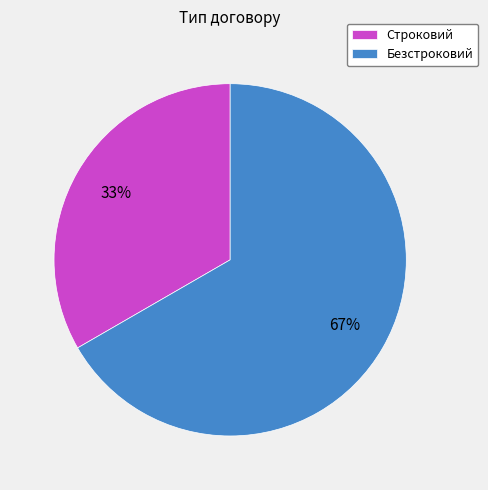

To the nearest percent, what portion does Безстроковий represent?

67%